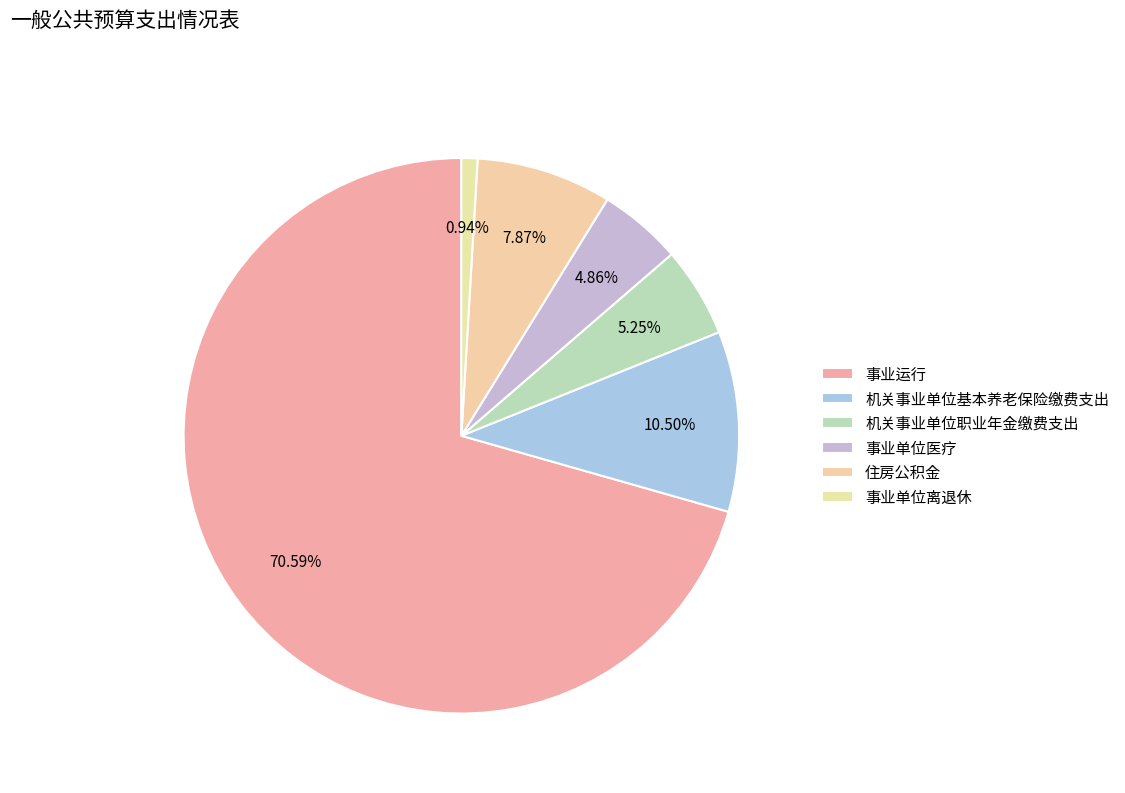

What percentage is the 住房公积金 slice, to the nearest percent?

8%